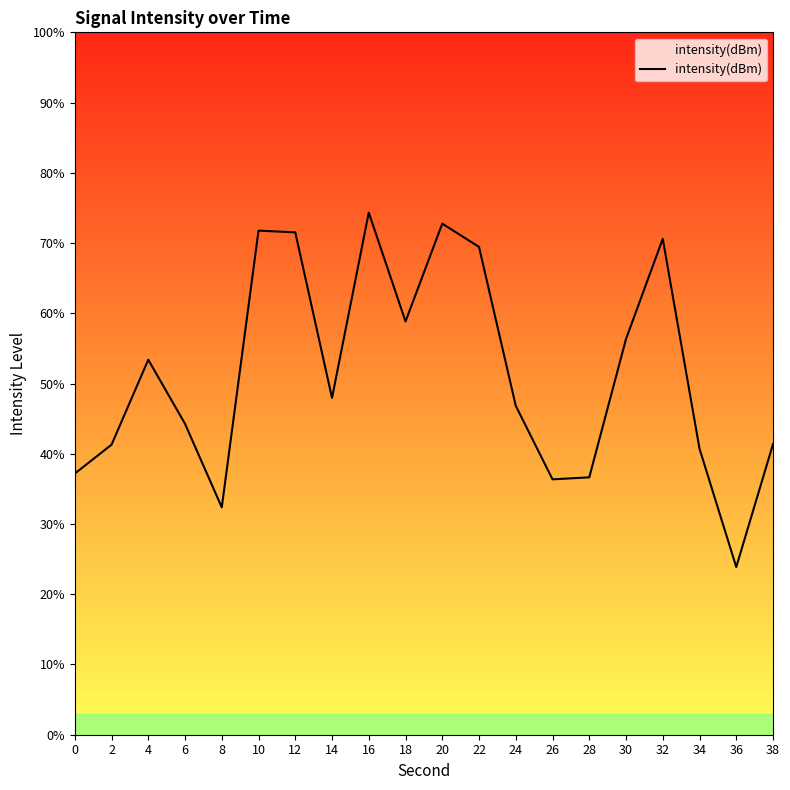

Which has a higher value, 14 or 6?

14